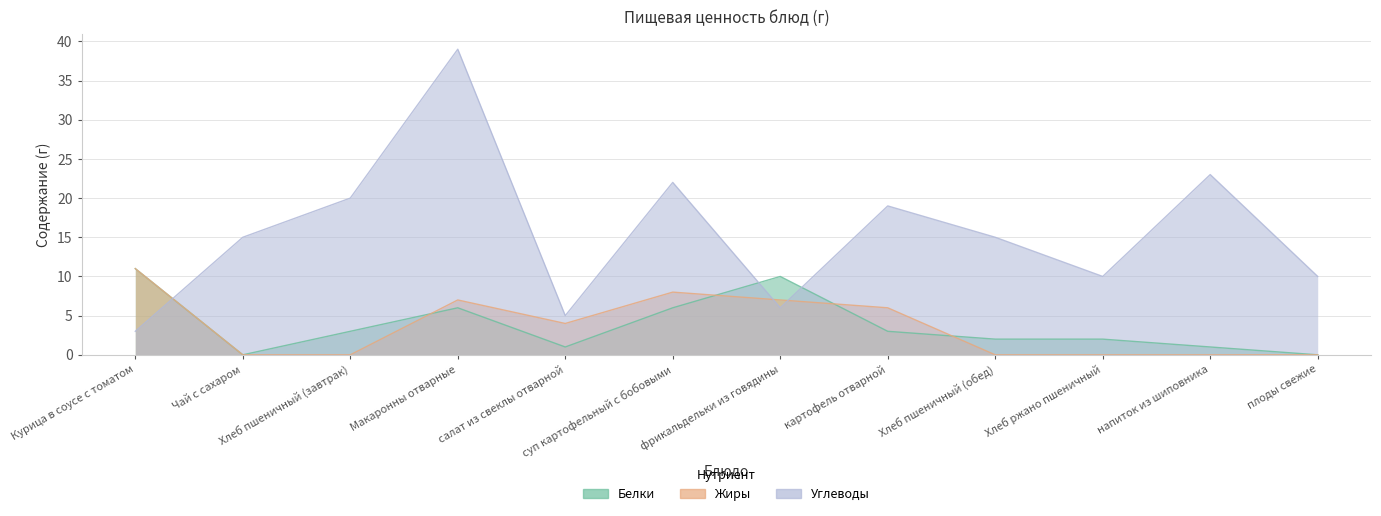

Which series has the largest total across all categories?

Углеводы